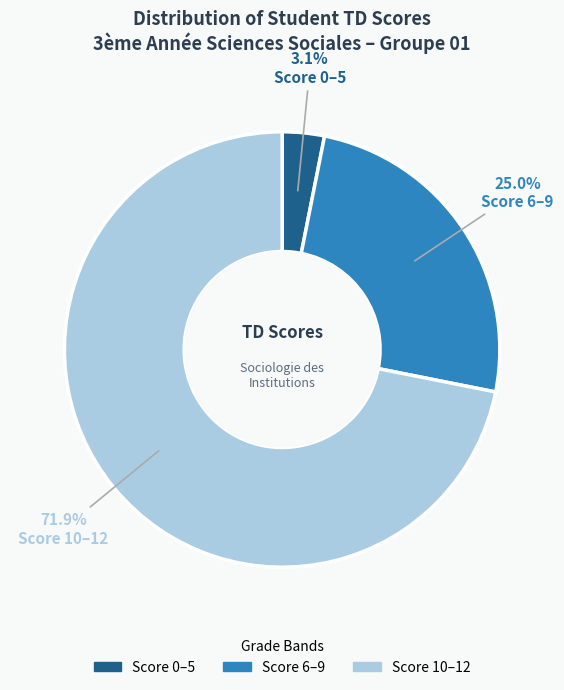

Does any single category account for the majority?

Yes